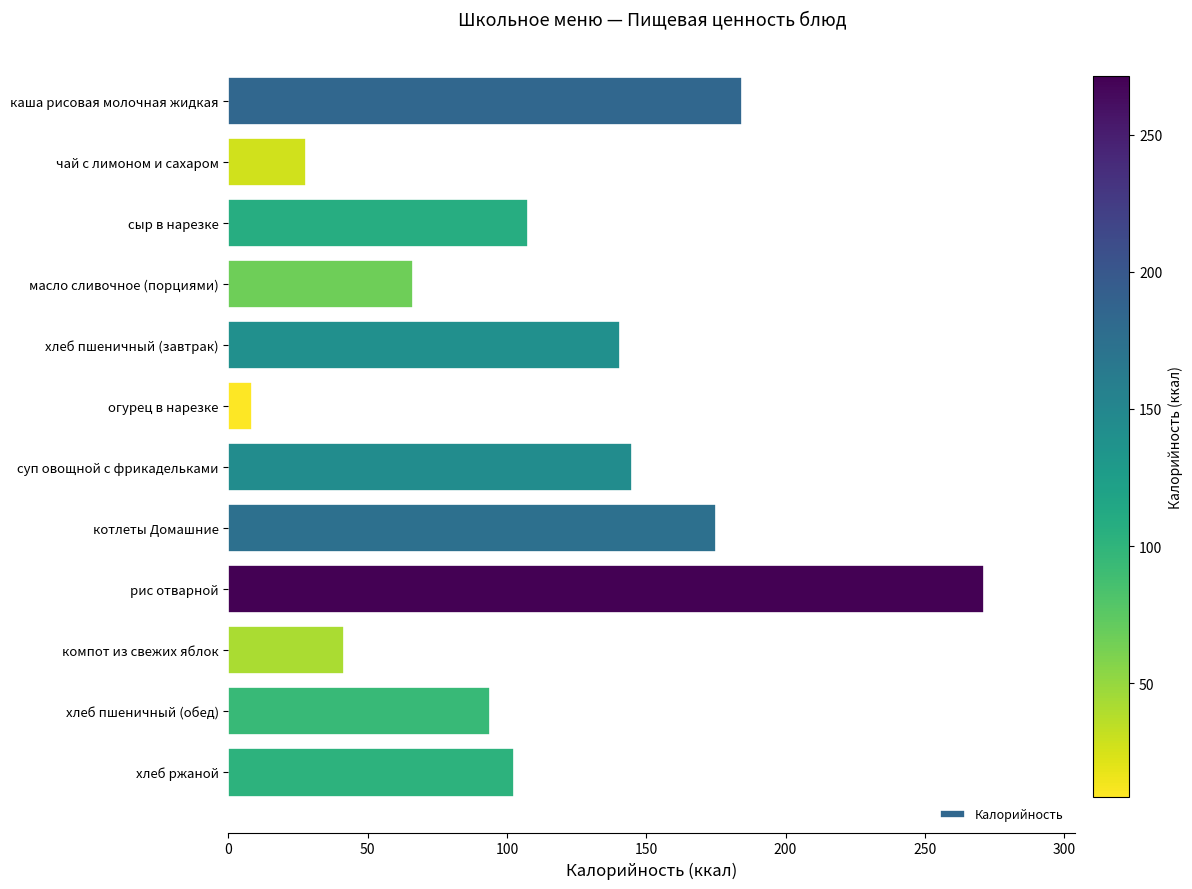

What is the label of the 11th bar from the top?

хлеб пшеничный (обед)